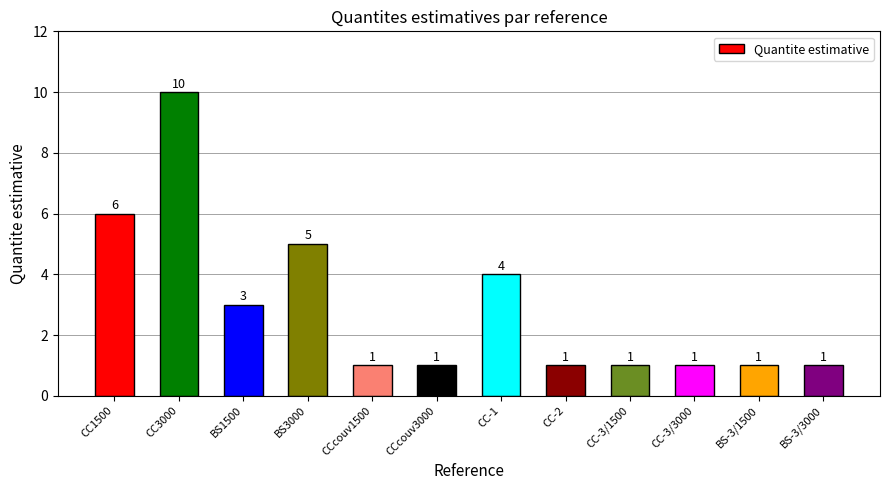

The chart shows a value of 0 at CC-2. True or false?

False